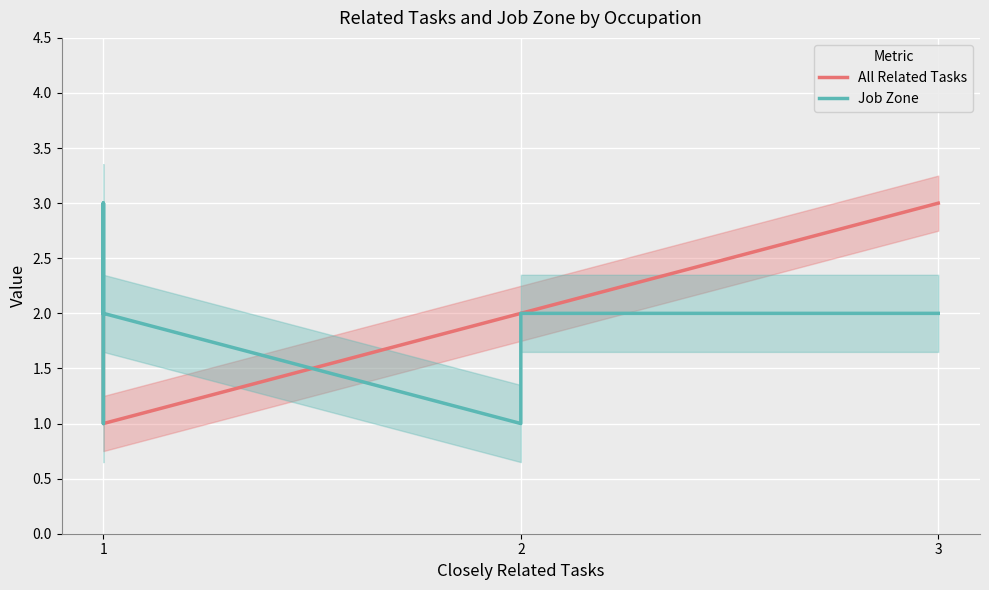

What is the difference between the maximum and minimum values in the Job Zone series?

2